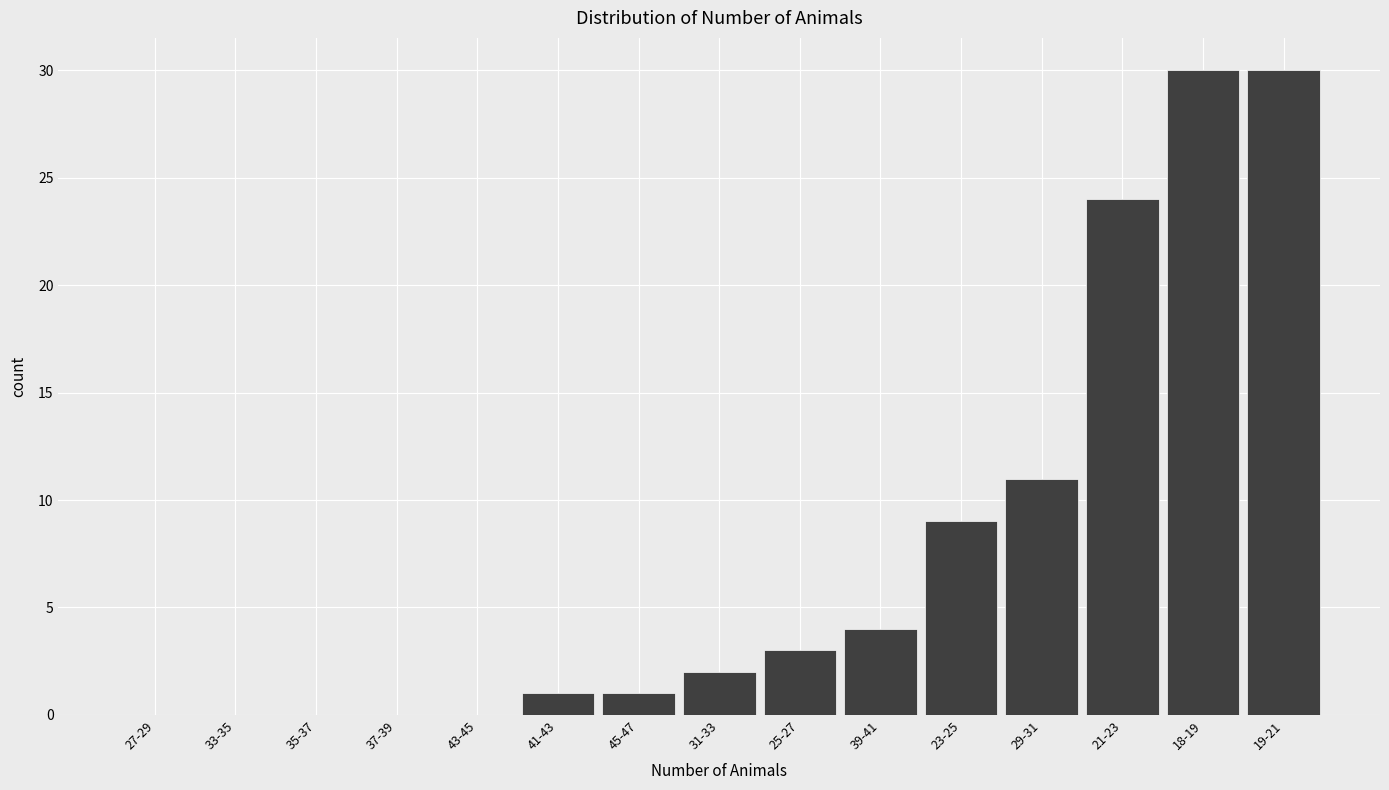

Reading left to right, what are all the values shown in this chart?

27-29=0	33-35=0	35-37=0	37-39=0	43-45=0	41-43=1	45-47=1	31-33=2	25-27=3	39-41=4	23-25=9	29-31=11	21-23=24	18-19=30	19-21=30